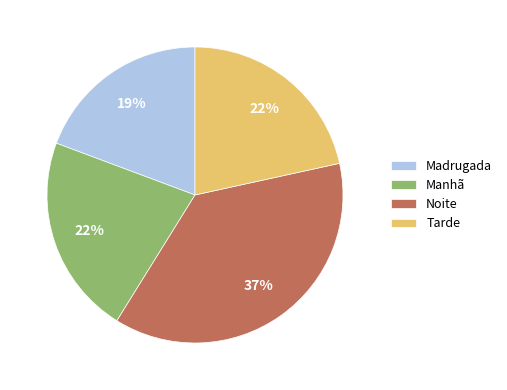

Count the number of slices in the pie.

4